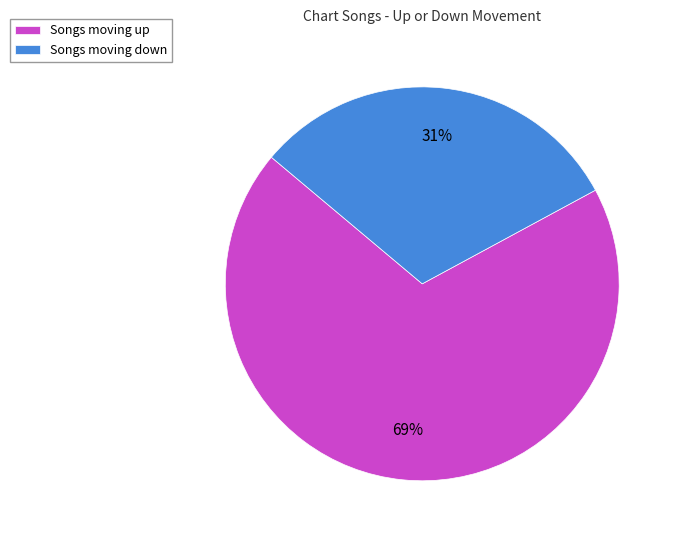

Which has a higher value, Songs moving up or Songs moving down?

Songs moving up